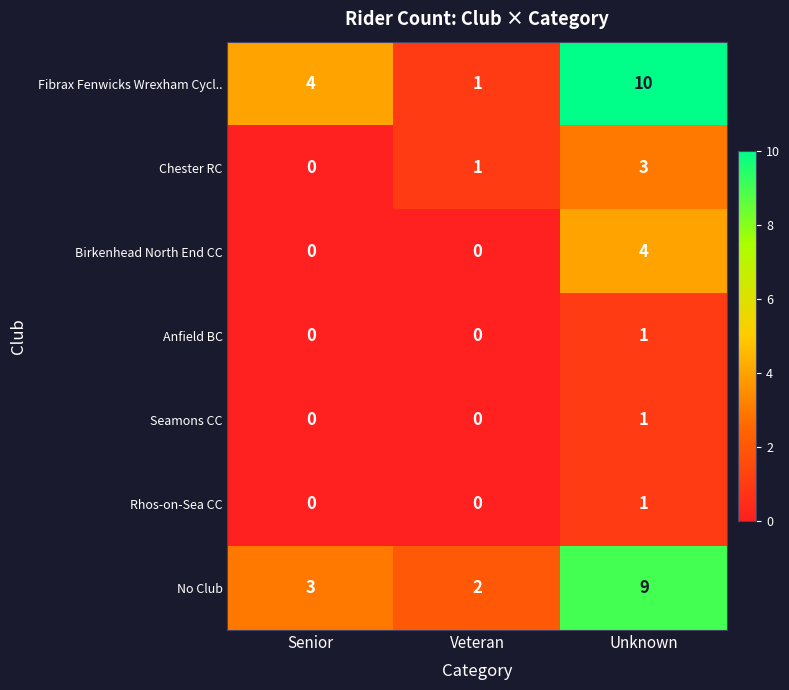

Reading left to right, list all the values displayed in this chart.

Fibrax Fenwicks Wrexham Cycl..: Senior=4	Veteran=1	Unknown=10
Chester RC: Senior=0	Veteran=1	Unknown=3
Birkenhead North End CC: Senior=0	Veteran=0	Unknown=4
Anfield BC: Senior=0	Veteran=0	Unknown=1
Seamons CC: Senior=0	Veteran=0	Unknown=1
Rhos-on-Sea CC: Senior=0	Veteran=0	Unknown=1
No Club: Senior=3	Veteran=2	Unknown=9